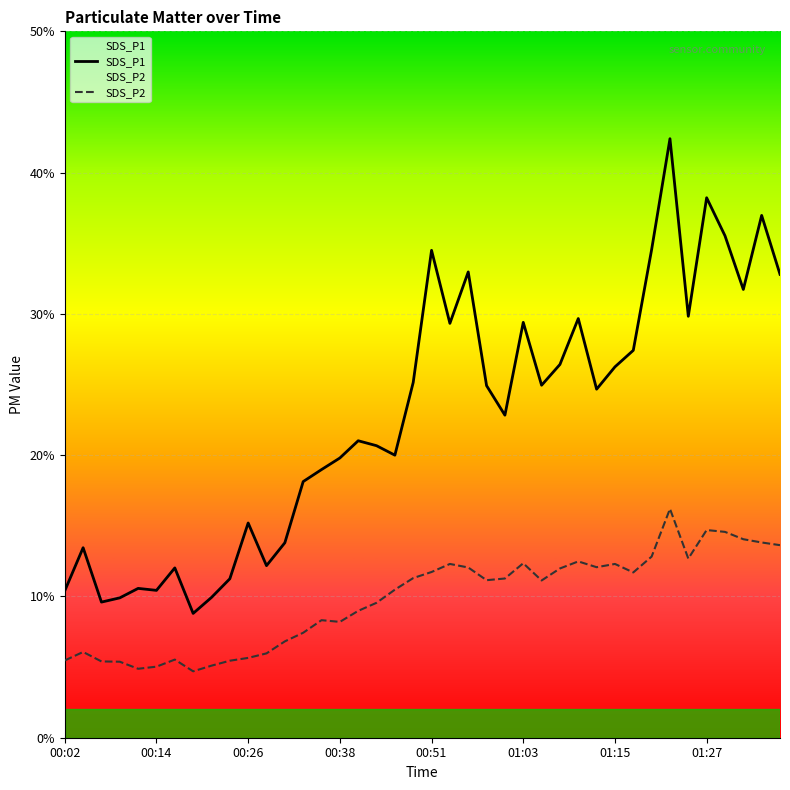

What is the difference between the highest and lowest values at 00:14?

5.4